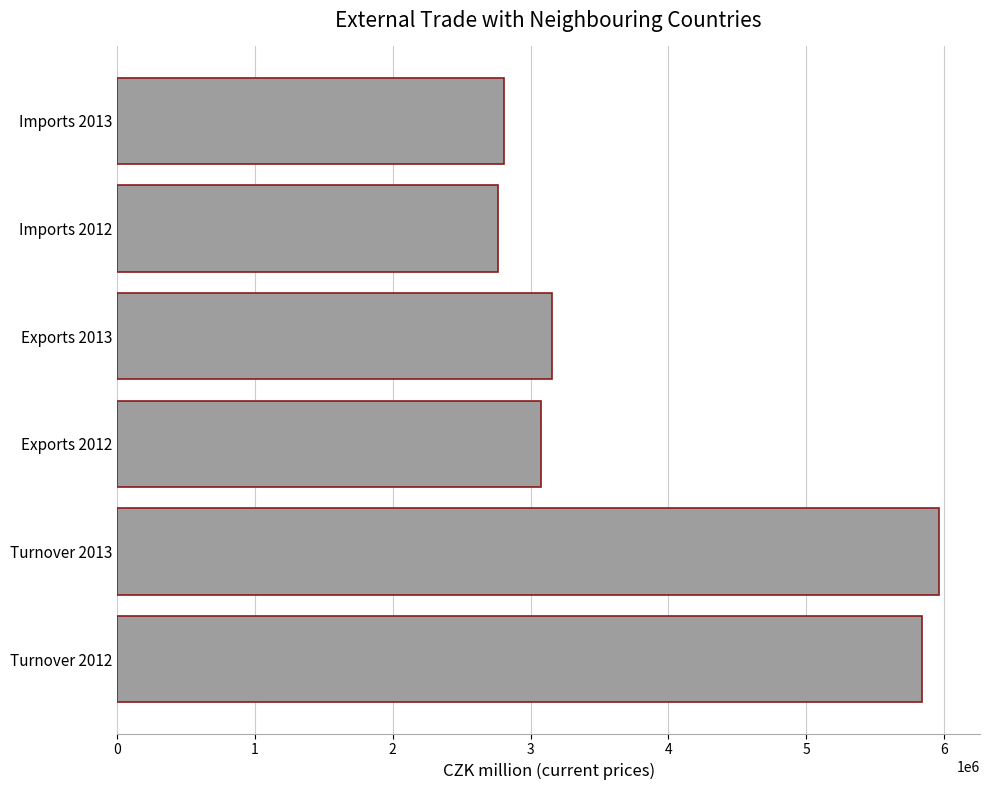

Reading bottom to top, transcribe all the data shown in this chart.

Turnover 2012=5839486	Turnover 2013=5963488	Exports 2012=3072598	Exports 2013=3157146	Imports 2012=2766888	Imports 2013=2806342